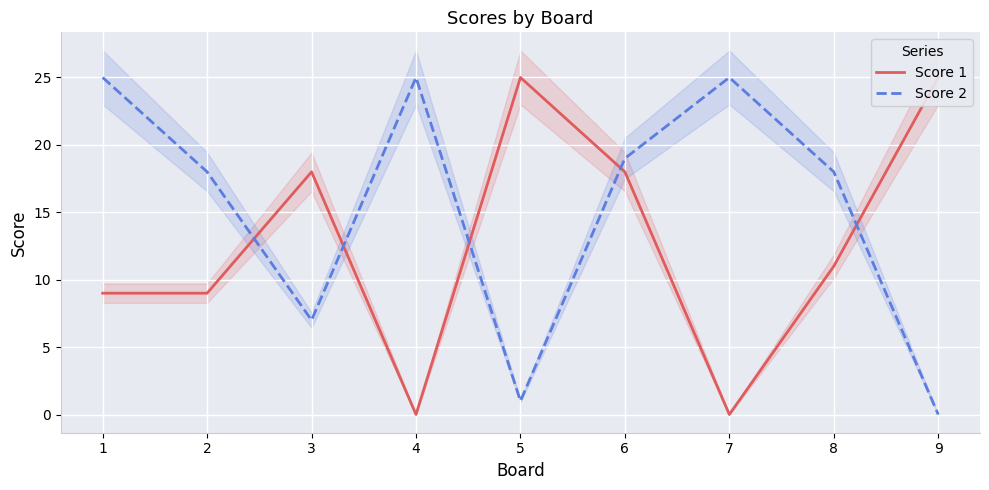

Read the Score 2 value at 1, to the nearest 5.

25